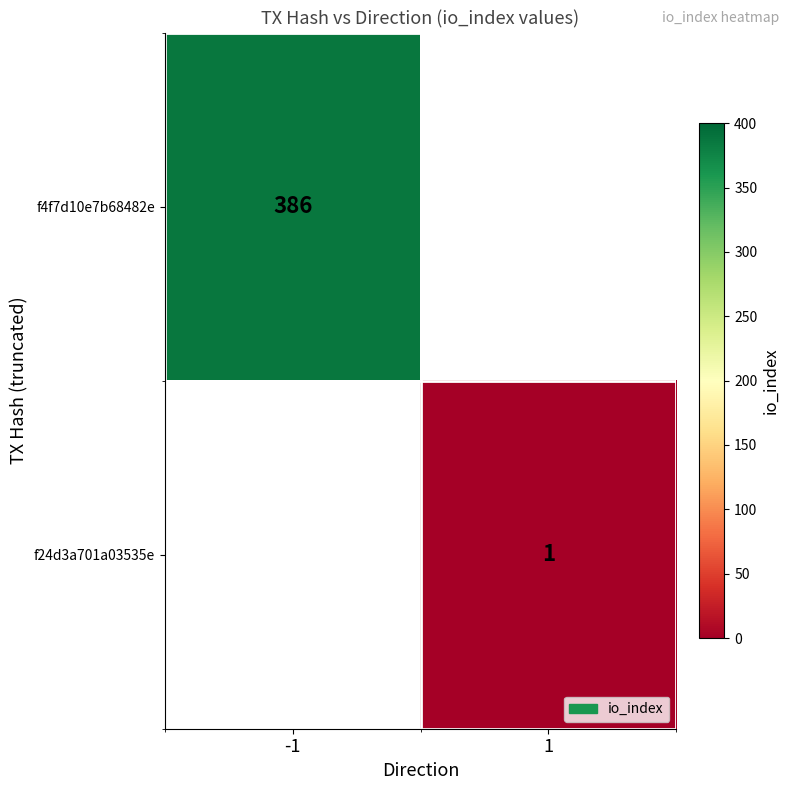

True or false: f4f7d10e7b68482e has a value of 162 at -1.

False